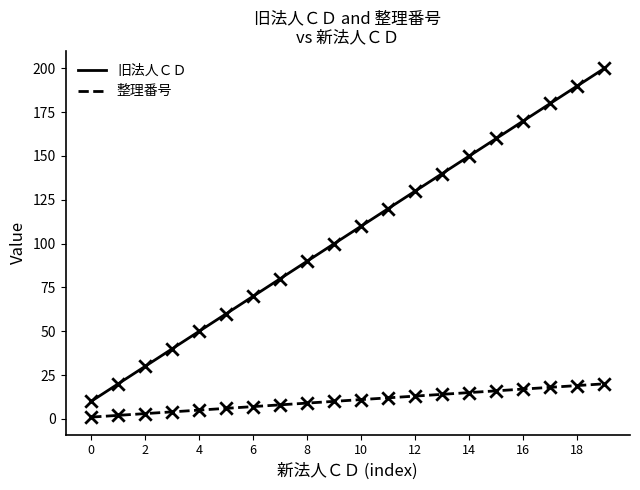

What is the lowest value of the 旧法人ＣＤ series?

10.0